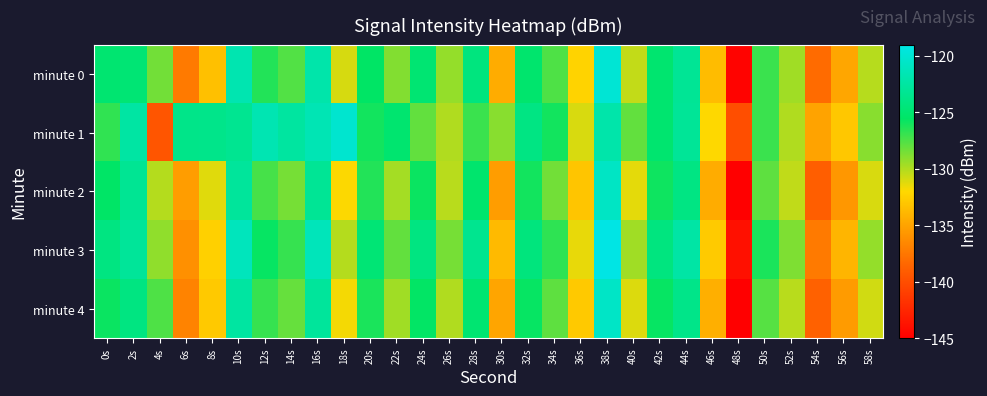

What is the difference between the highest and lowest values at 42s?

1.7